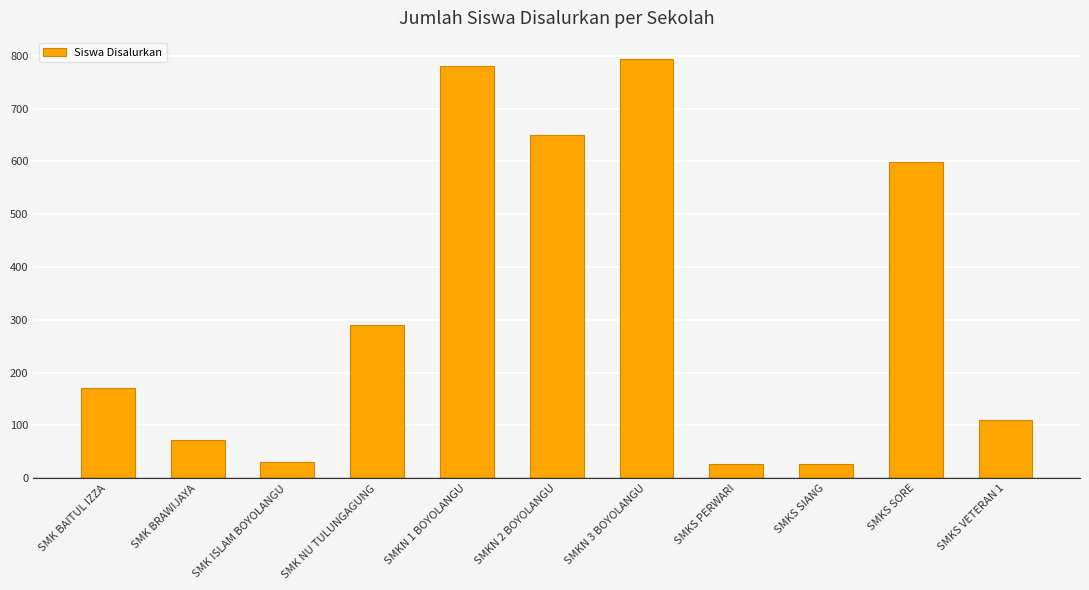

Is it true that the value at SMKS SORE is 333?

False